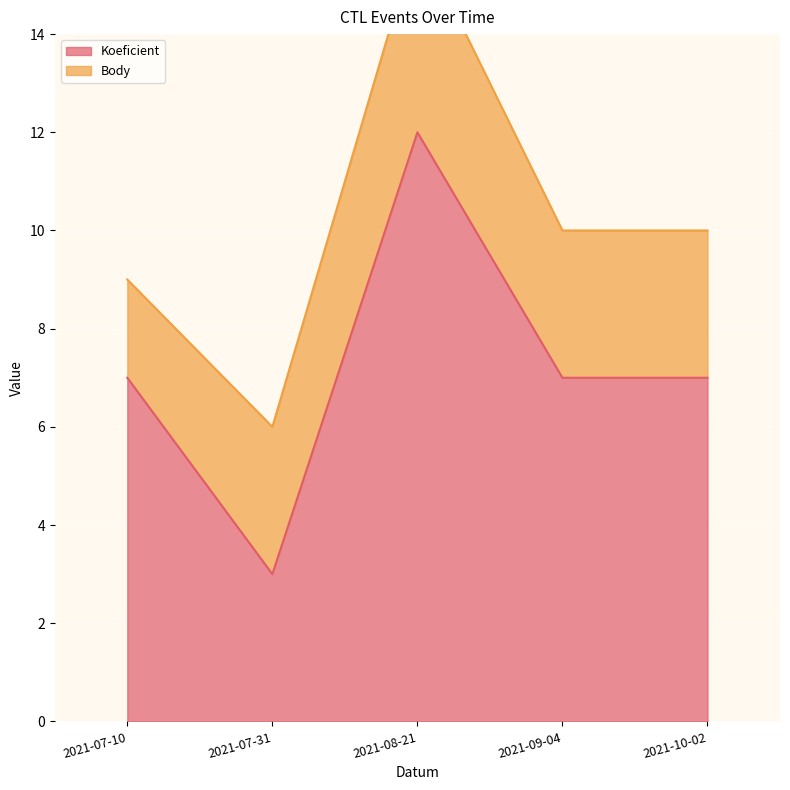

At which category does the chart reach its peak across all series?

2021-08-21